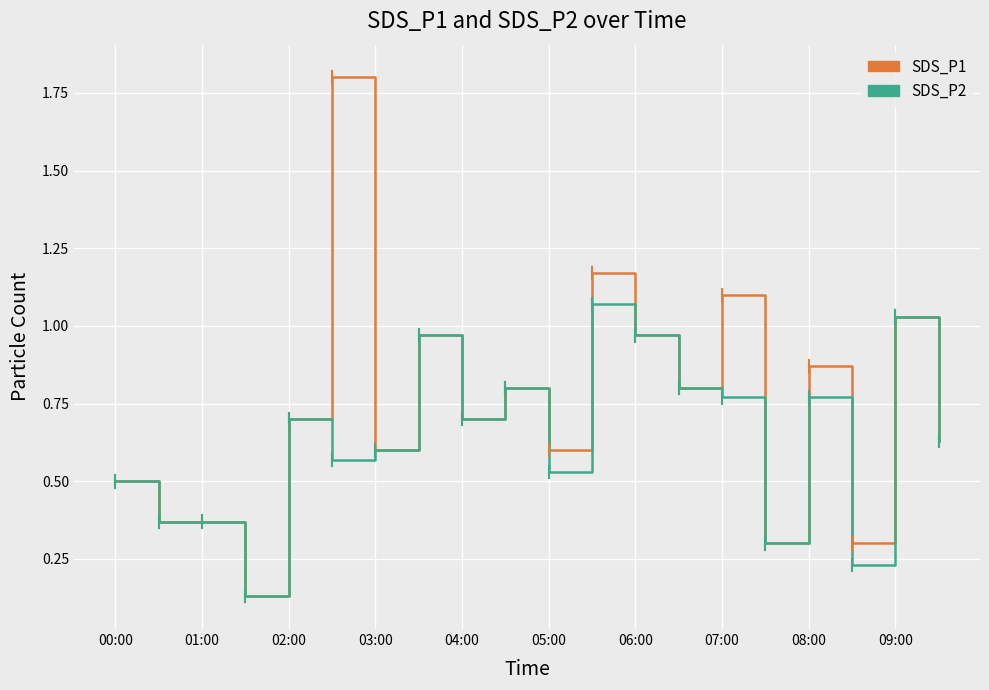

List the series in order of their overall mean, lowest first.

SDS_P2, SDS_P1